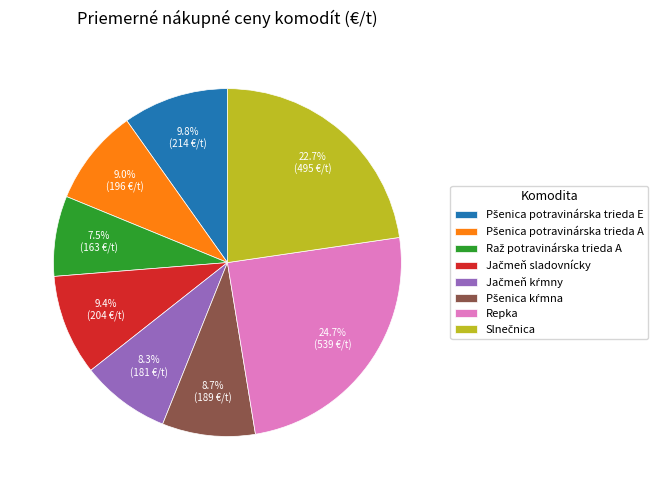

What is the largest slice in the pie chart?

Repka